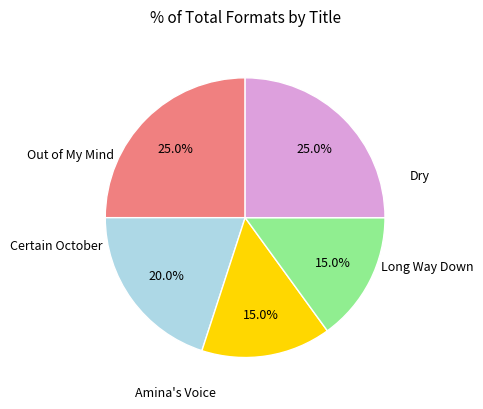

Does any single category account for the majority?

No